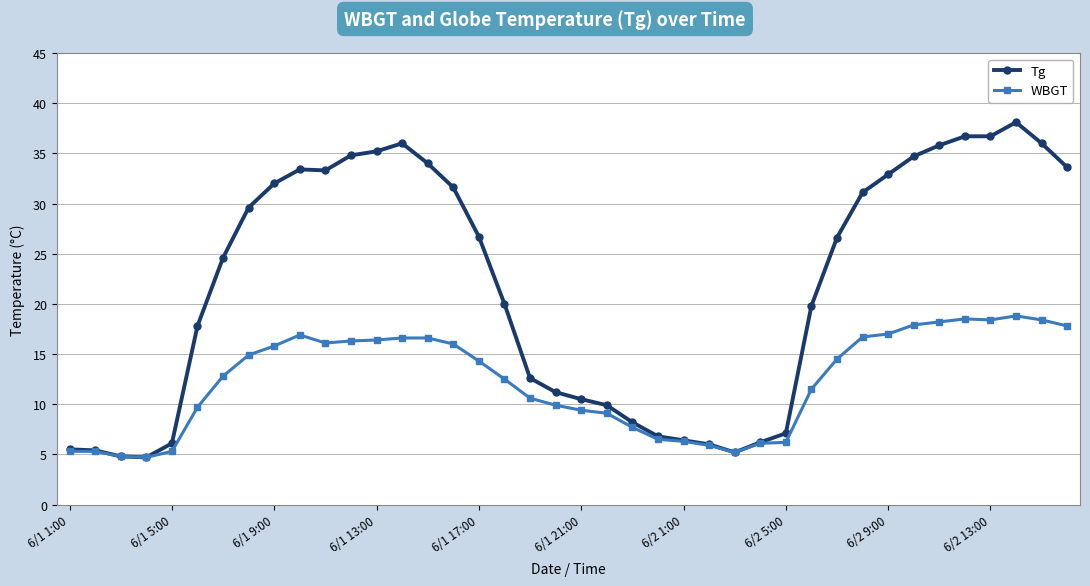

Which series has the largest total across all categories?

Tg